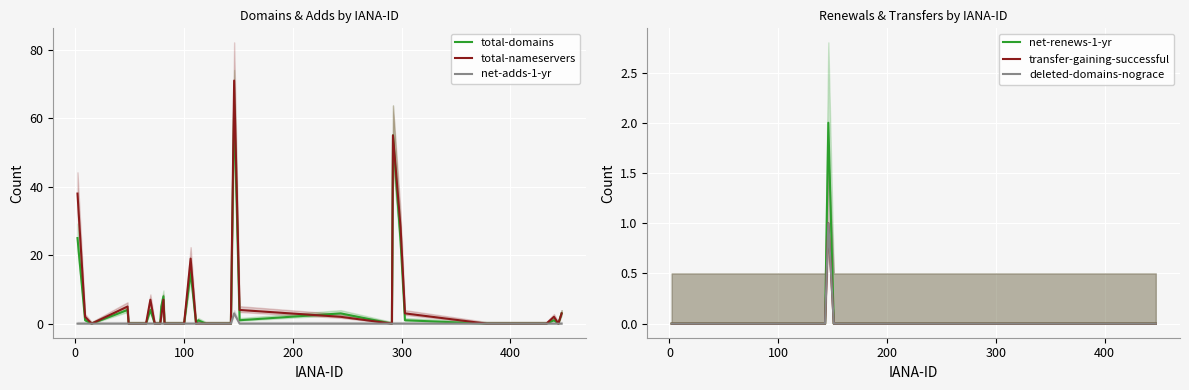

True or false: transfer-gaining-successful and net-adds-1-yr cross at least once.

False